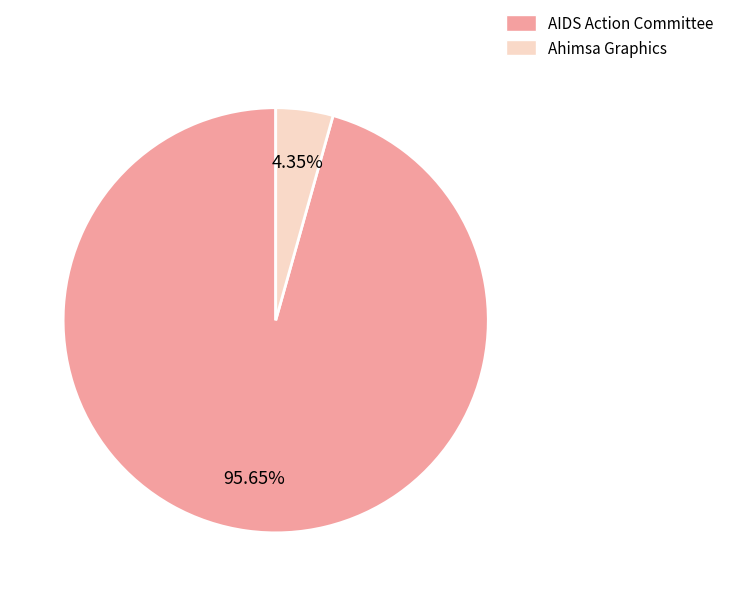

What is the ratio of the value at AIDS Action Committee to the value at Ahimsa Graphics?

22.0